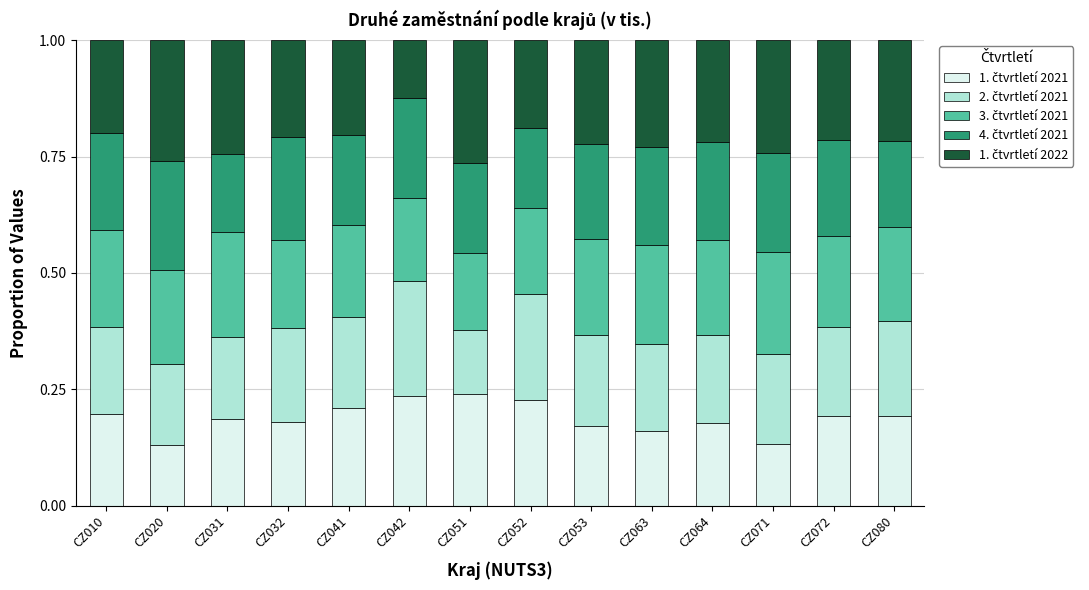

Does the chart contain any negative values?

No